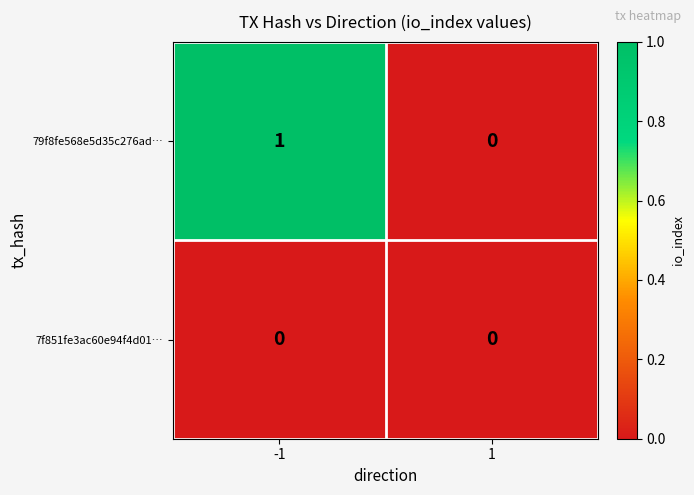

Is the value of 7f851fe3ac60e94f4d01… at 1 greater than the value of 79f8fe568e5d35c276ad… at -1?

No